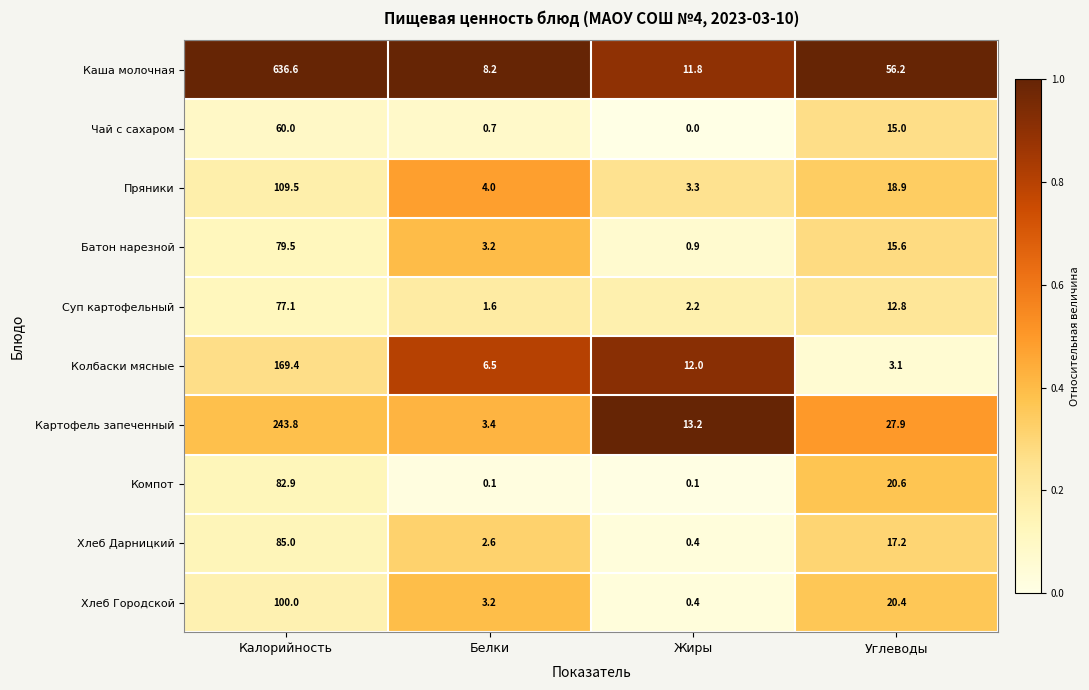

What is the spread (max minus min) of values at Белки?

8.1